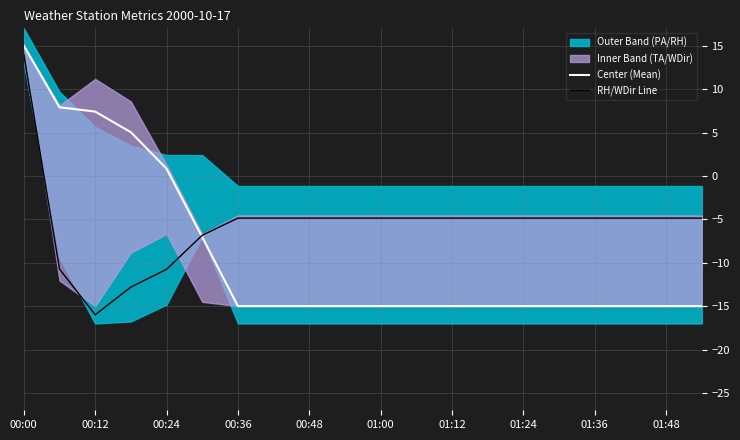

The value of RH/WDir Line at 01:00 is -4.9. True or false?

True